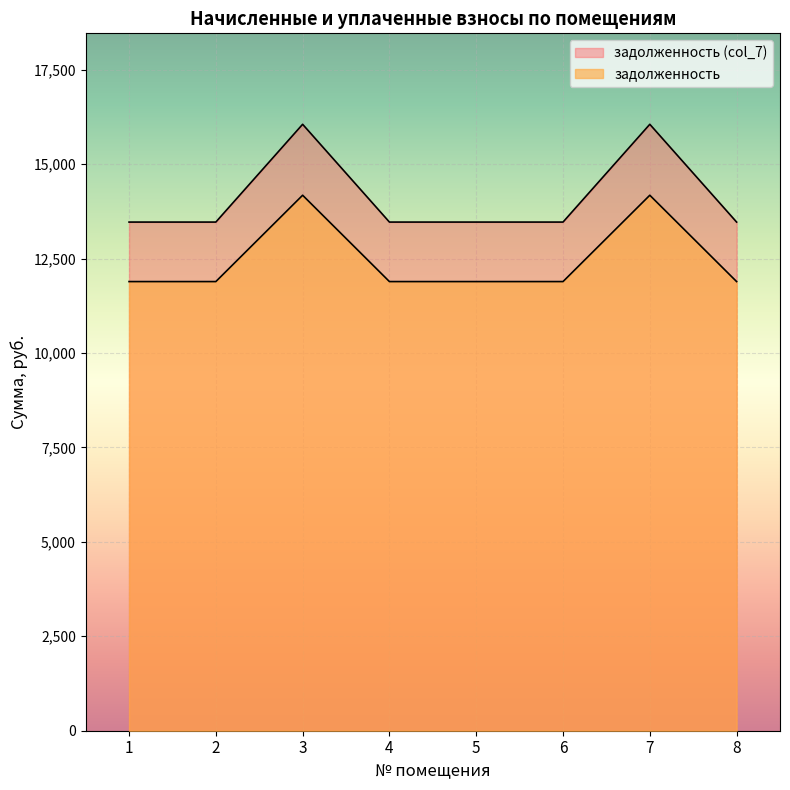

Rank the categories by задолженность value from lowest to highest.

1, 2, 4, 5, 6, 8, 3, 7